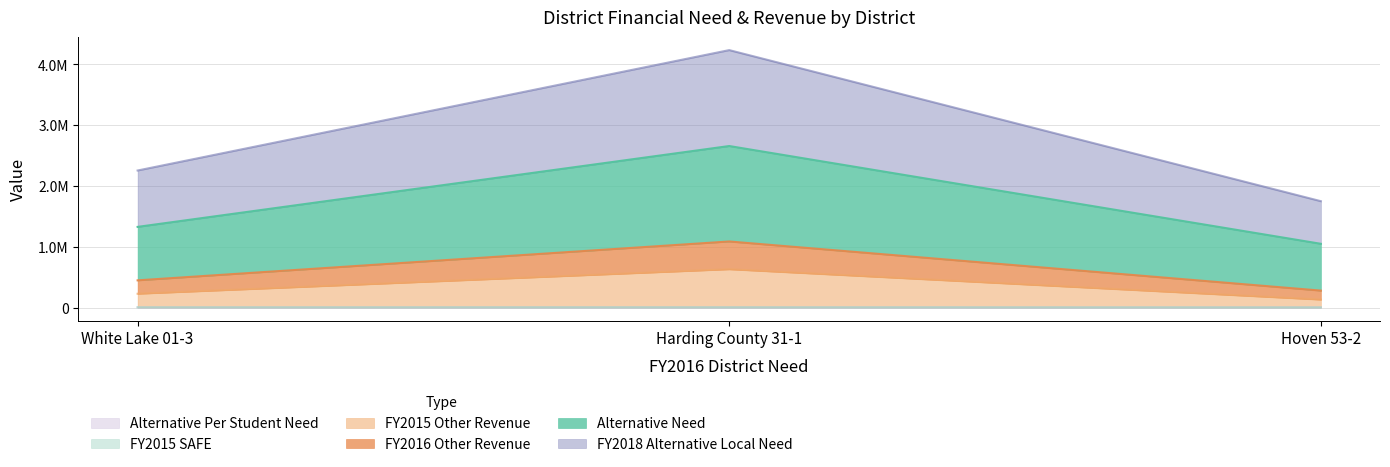

Does the chart display data point markers on the line(s)?

No